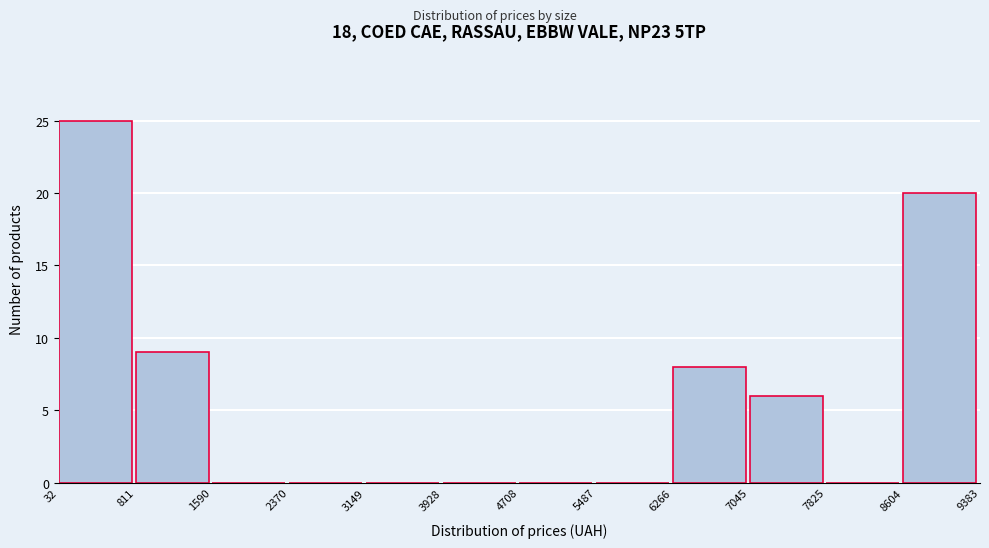

Reading left to right, transcribe this chart: for each bar, give the range it covers on the x-axis and its height. The values are not printed on the chart, so give them approximately, as read against the axis.

32 to 811: 25
811 to 1590: 9
1590 to 2370: 0
2370 to 3149: 0
3149 to 3928: 0
3928 to 4708: 0
4708 to 5487: 0
5487 to 6266: 0
6266 to 7045: 8
7045 to 7825: 6
7825 to 8604: 0
8604 to 9383: 20